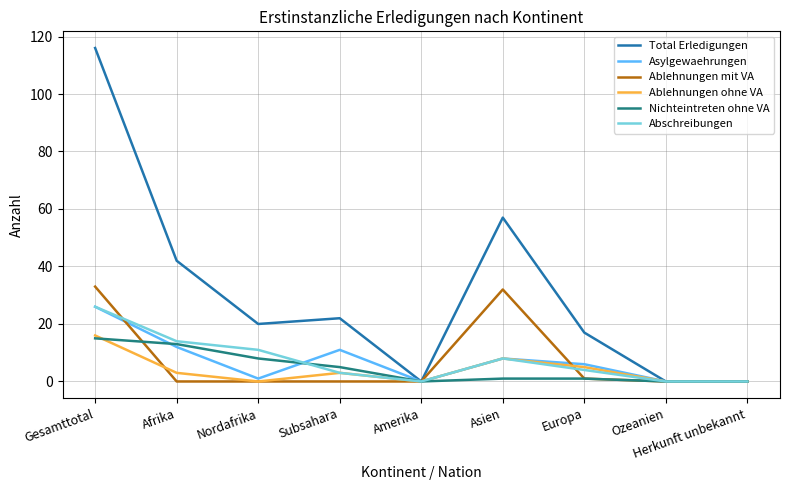

The value of Total Erledigungen at Afrika is 42. True or false?

True